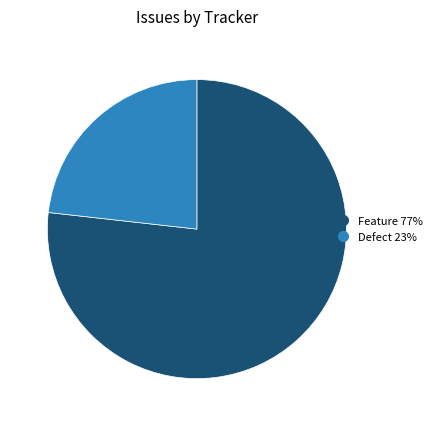

Which slice is the largest?

Feature